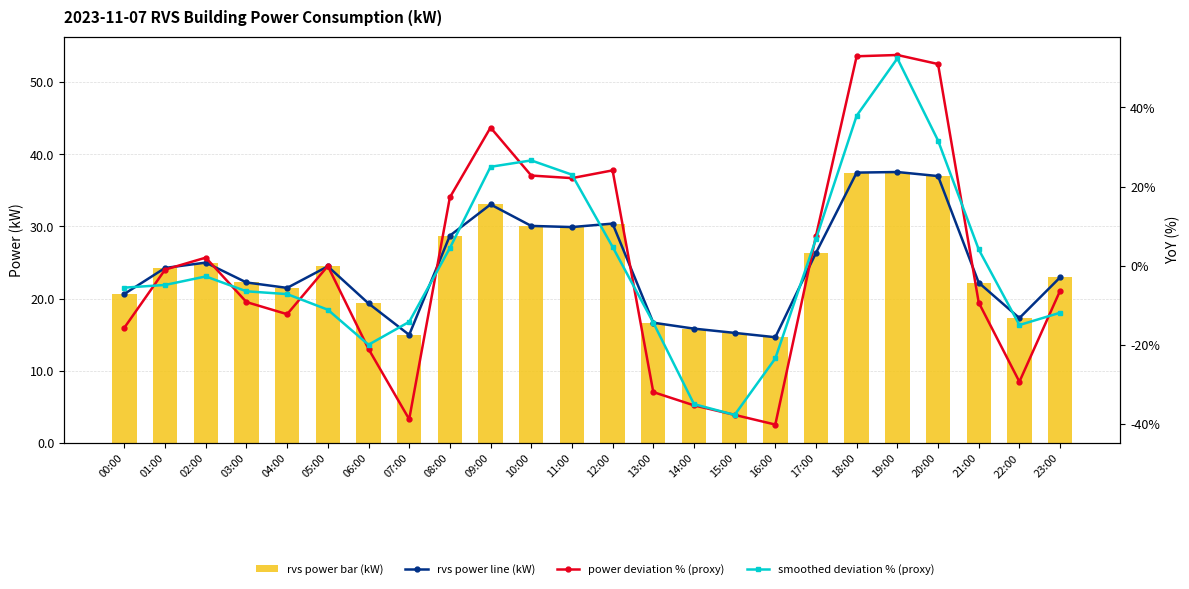

Between 07:00 and 22:00, which series saw the biggest shift?

power deviation YoY% (proxy)